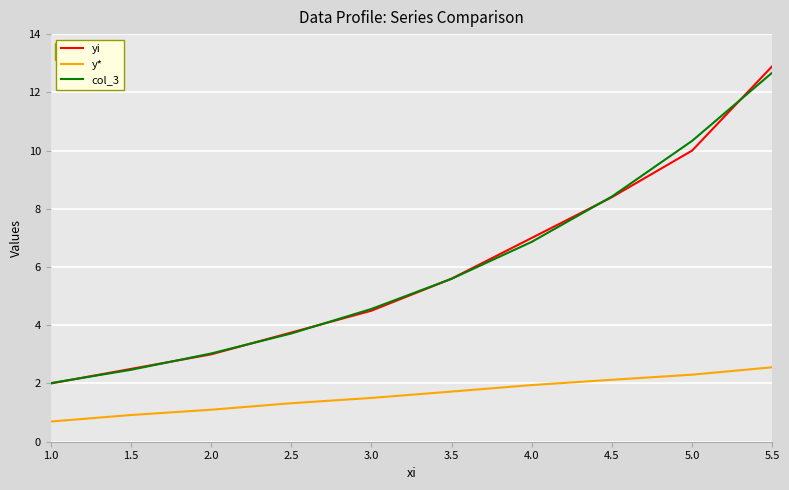

The value of y* at 3.0 is 1.5. True or false?

True